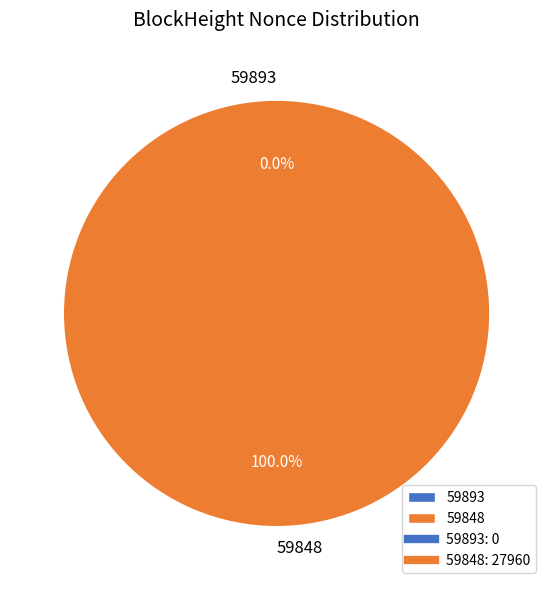

What is the change in value from 59893 to 59848?

+27960